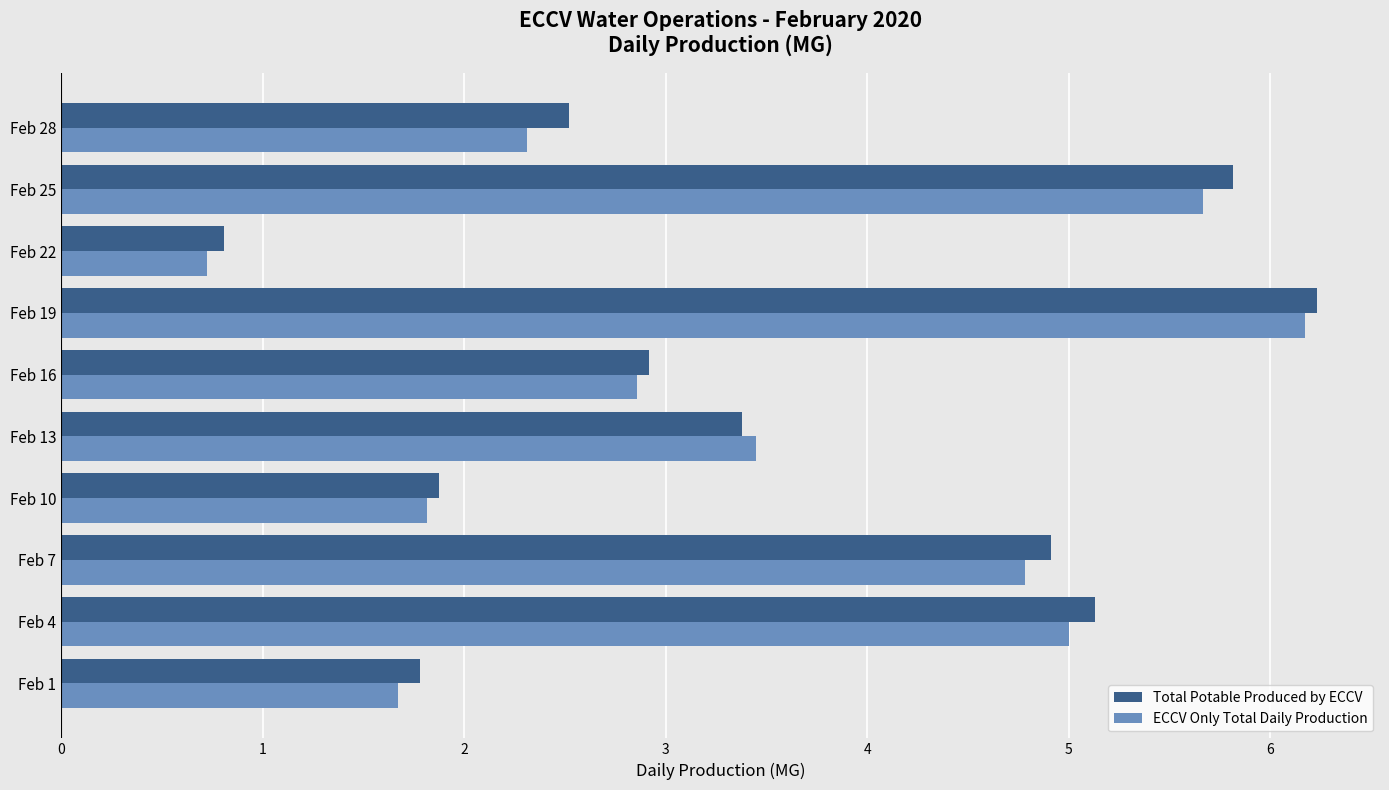

At which label is ECCV Only Total Daily Production closest to 3?

Feb 16